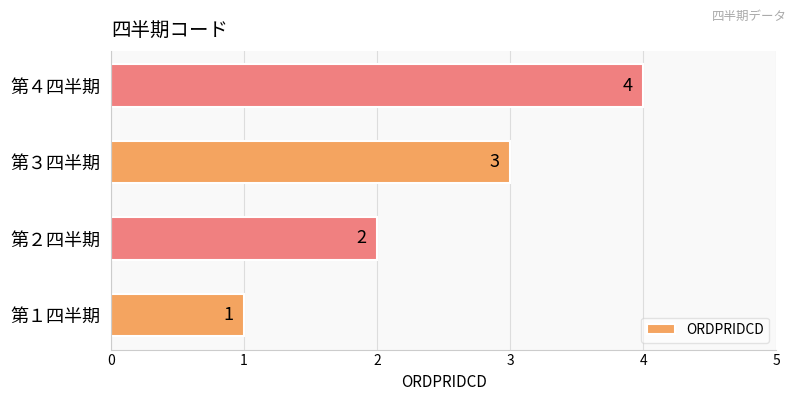

Are the bars horizontal?

Yes